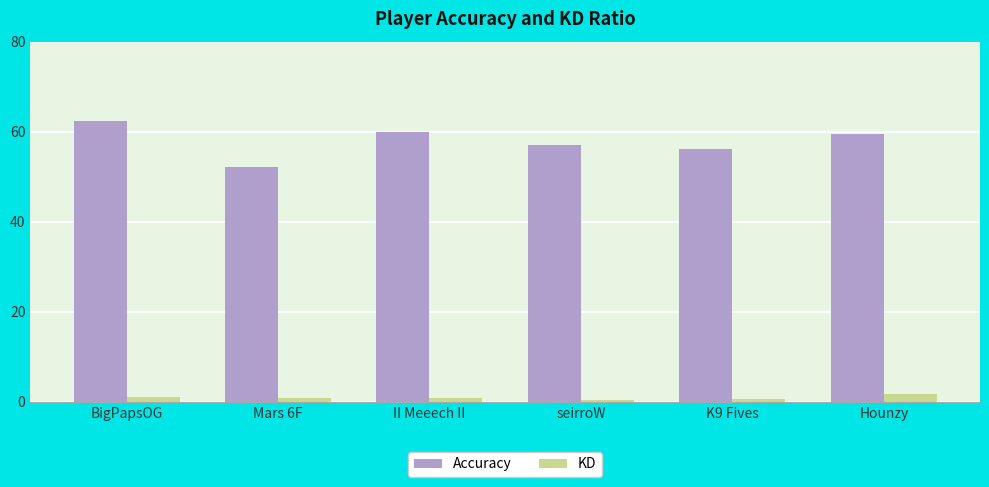

Read the KD value at seirroW.

0.3